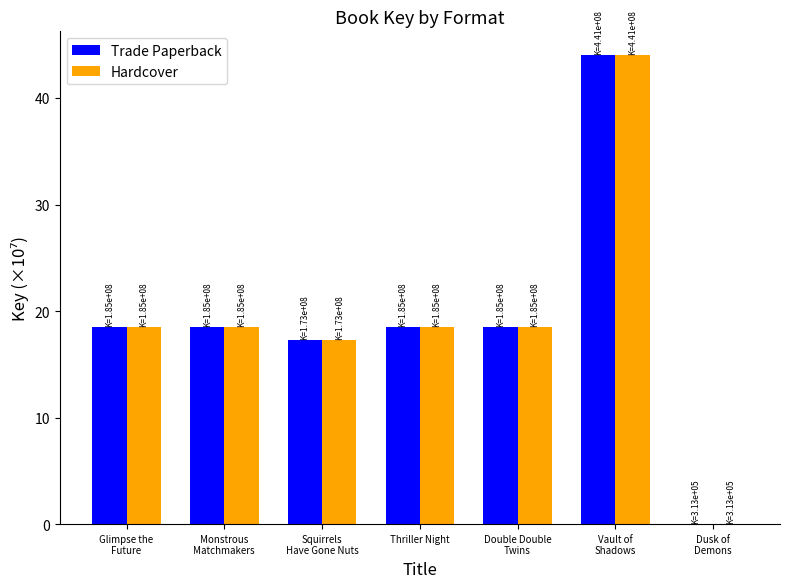

What is the sum of all Trade Paperback values?

135.5